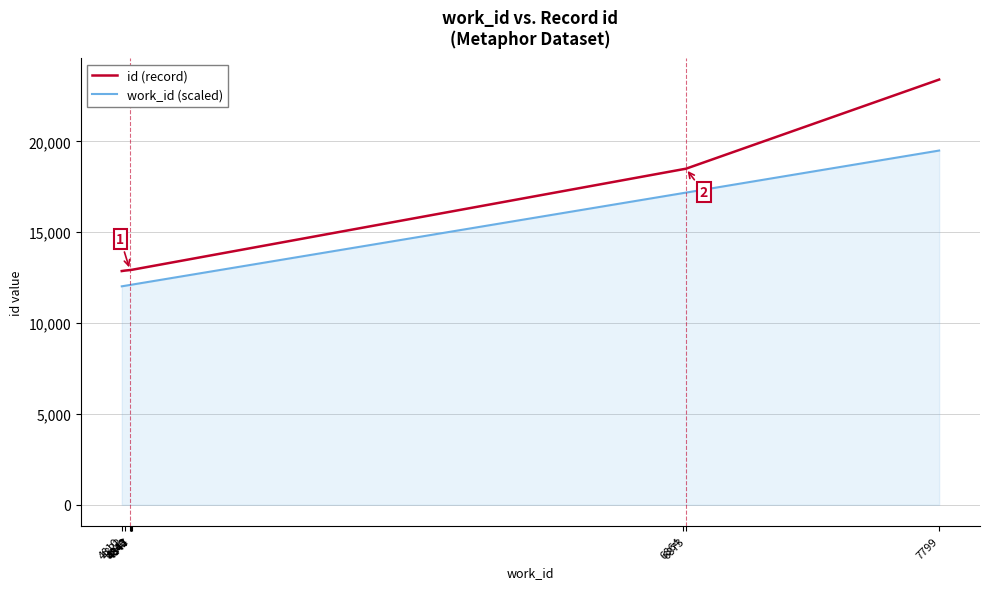

True or false: id (record) and work_id (scaled) cross at least once.

False